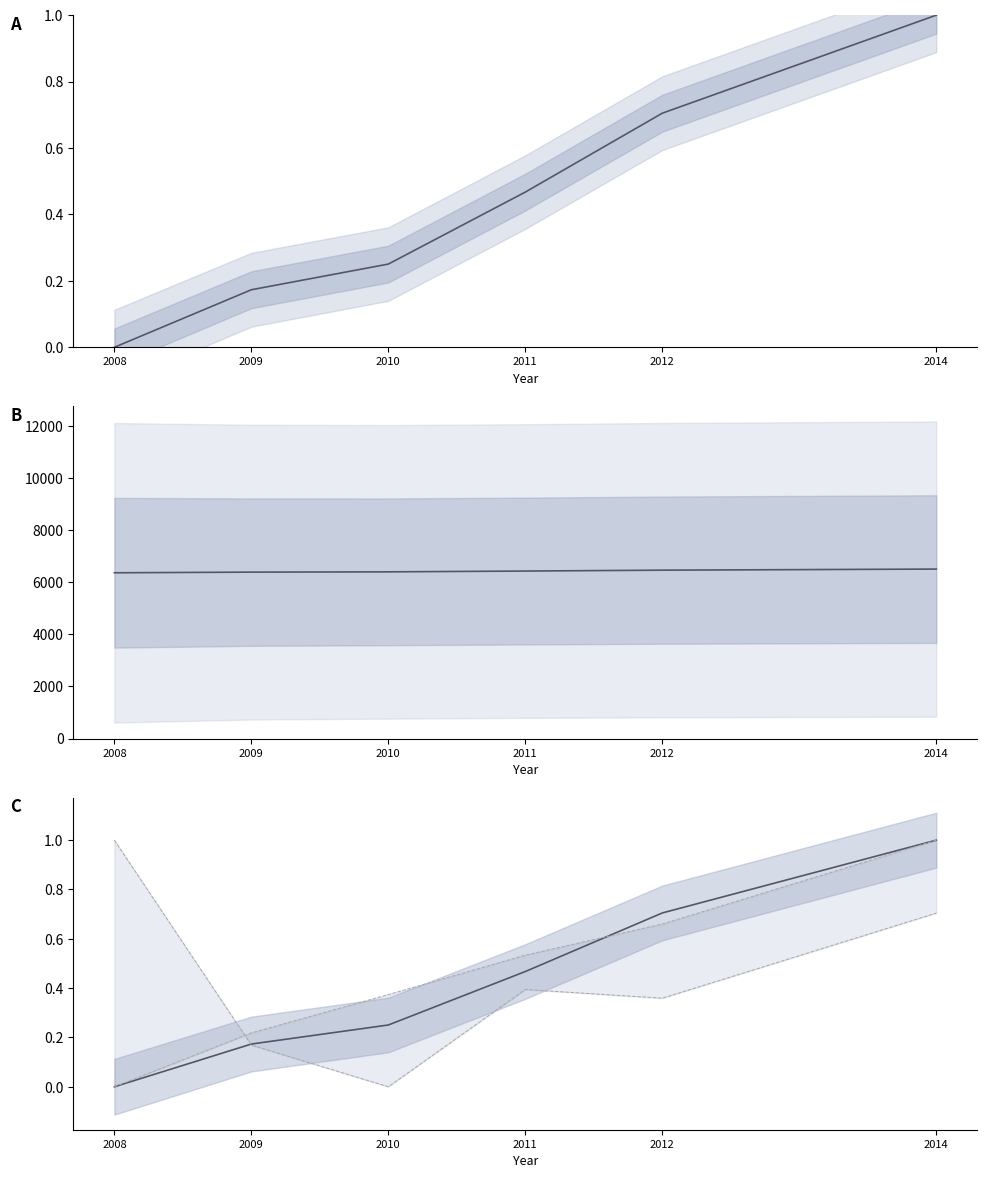

Which label corresponds to the smallest value in the chart?

2008